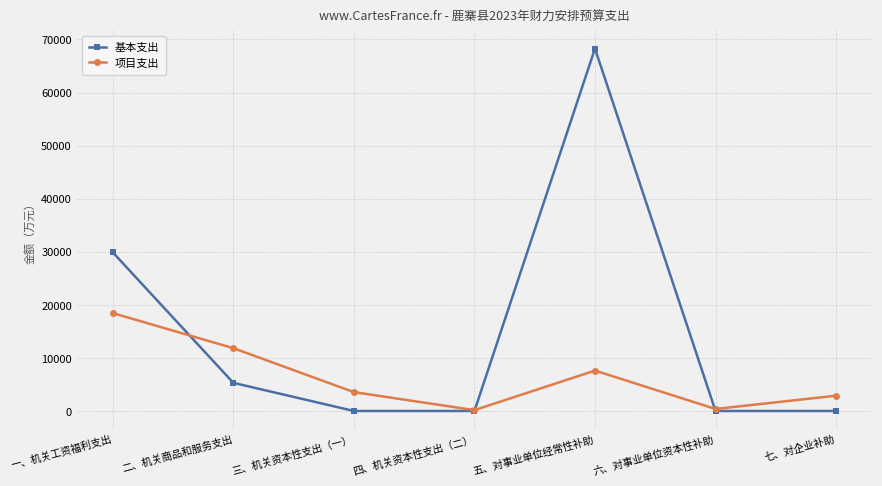

What position from the left is 四、机关资本性支出（二）?

4